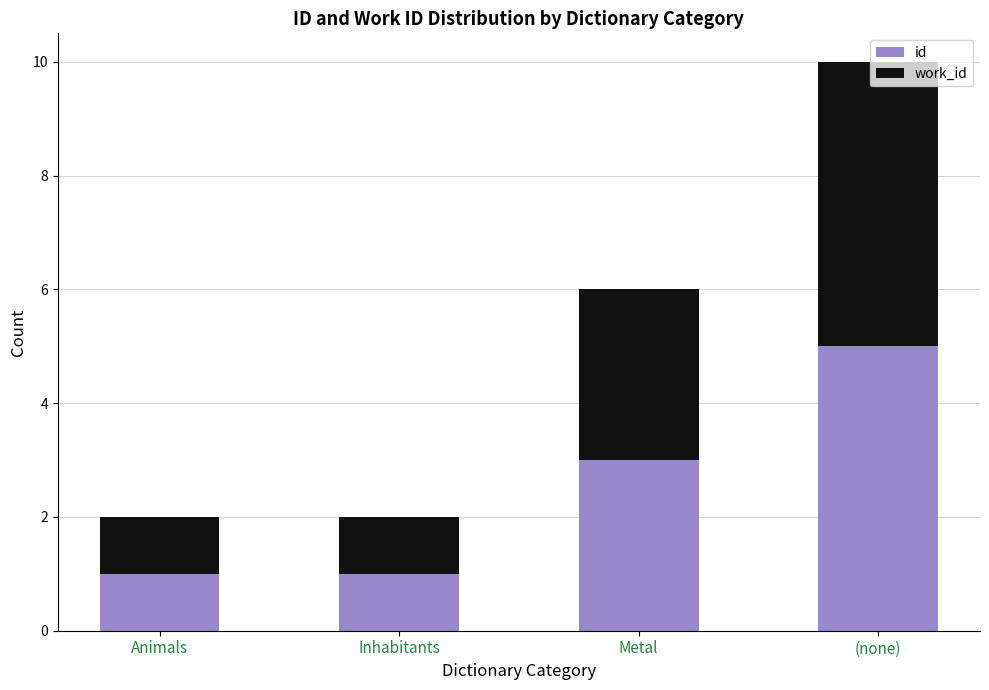

What is the maximum value for id?

5